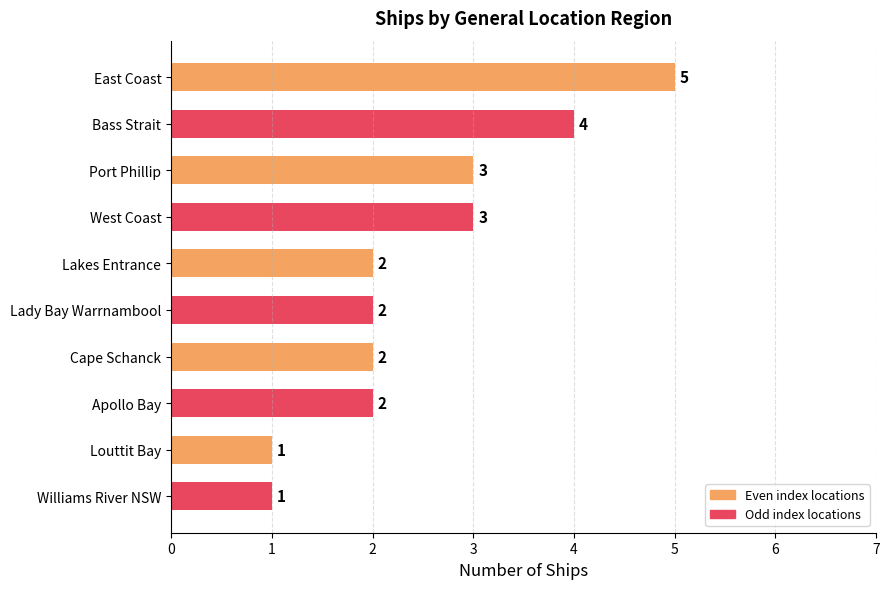

Approximately how many times larger is the value at East Coast compared to Apollo Bay?

2.5